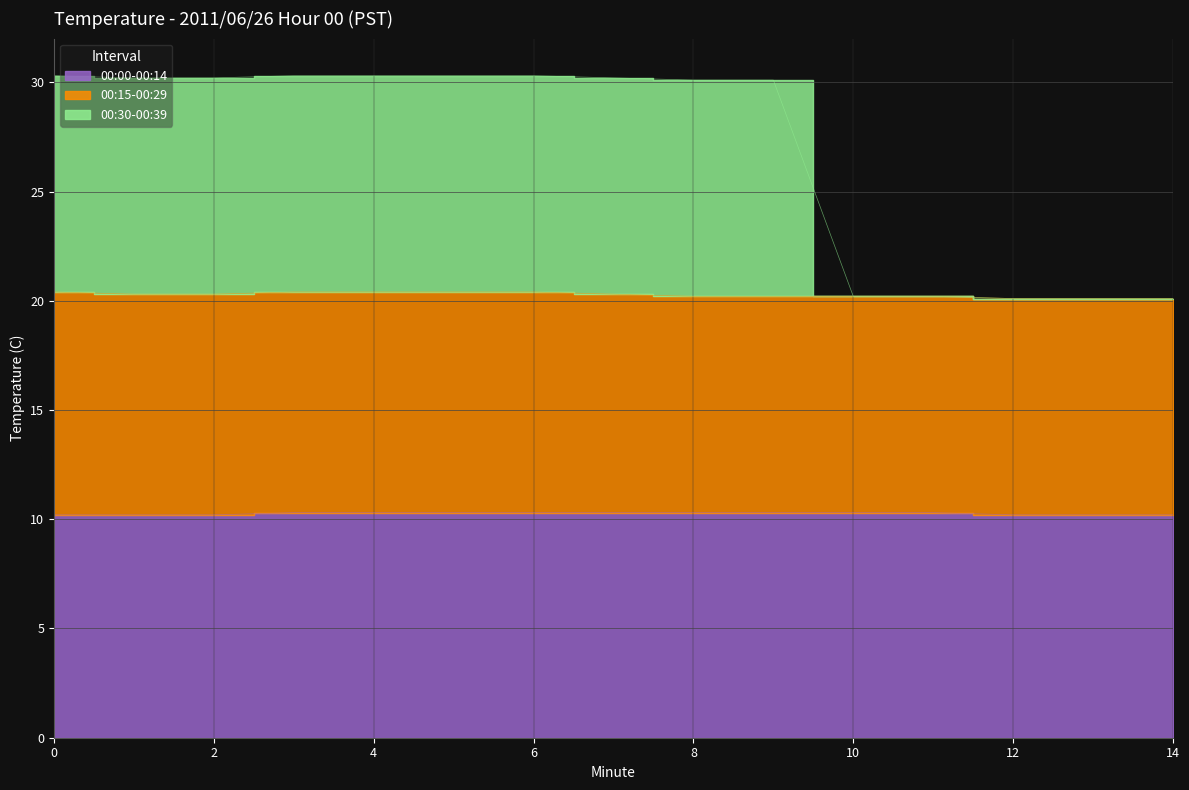

Does the chart display data point markers on the line(s)?

No